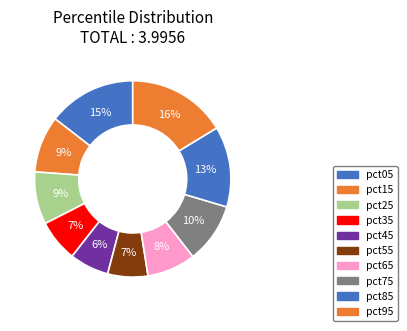

How many segments does this pie chart have?

10